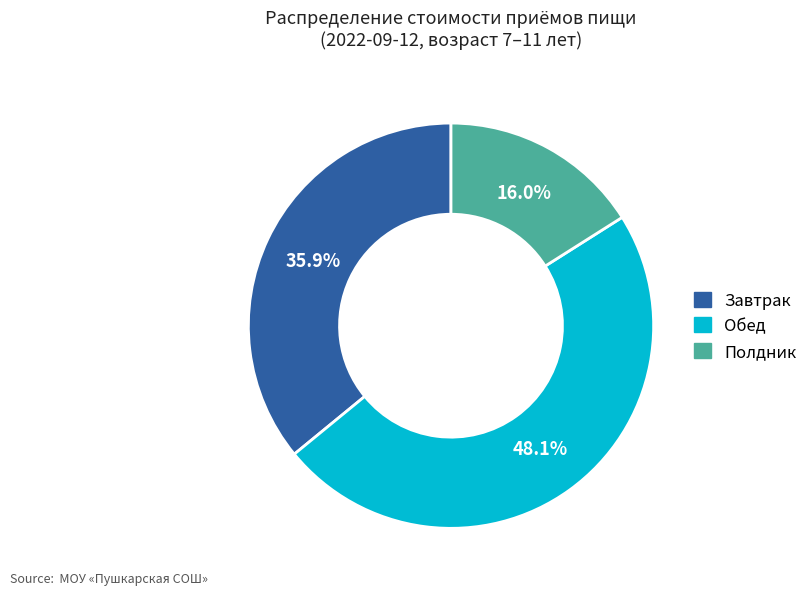

Which category has the smallest portion of the pie?

Полдник